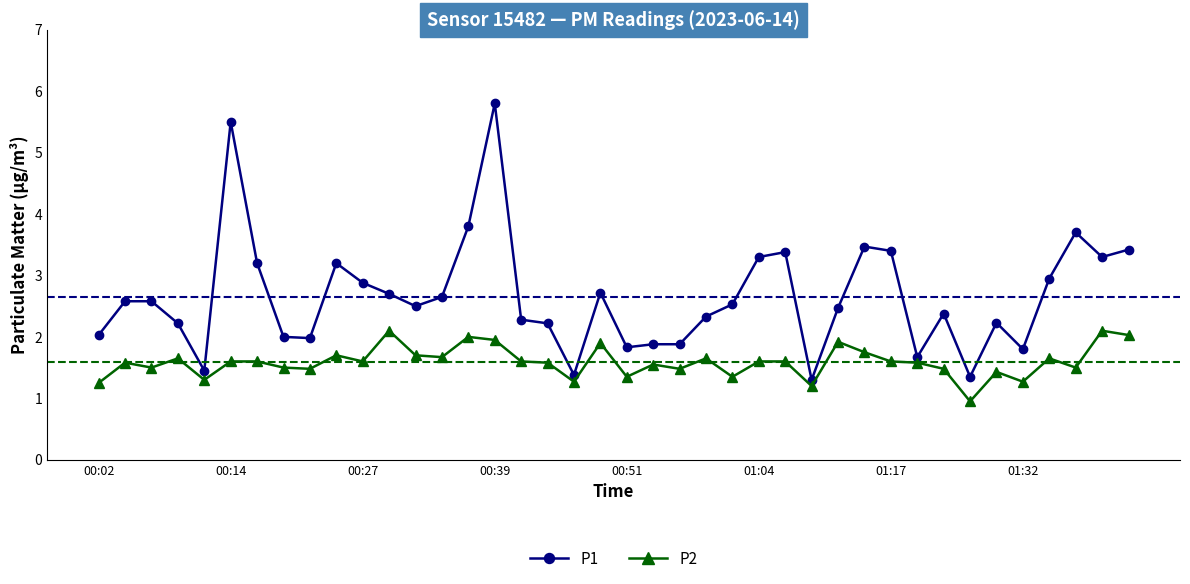

True or false: P1 has more than 2 interior local peaks.

True